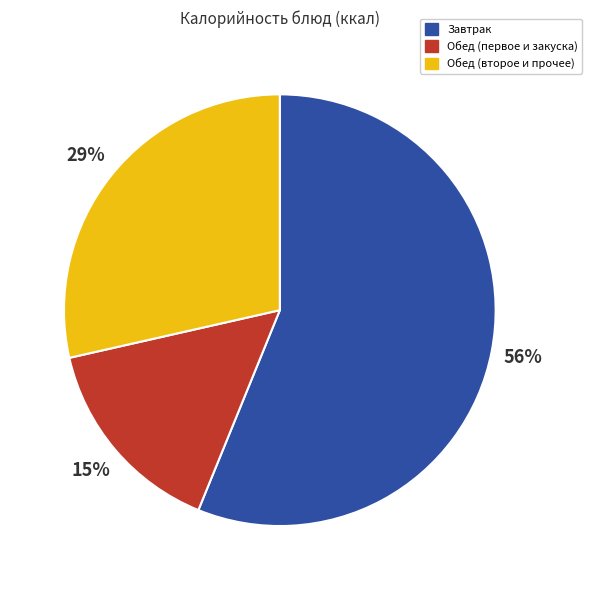

Which has a higher value, Обед (второе и прочее) or Обед (первое и закуска)?

Обед (второе и прочее)